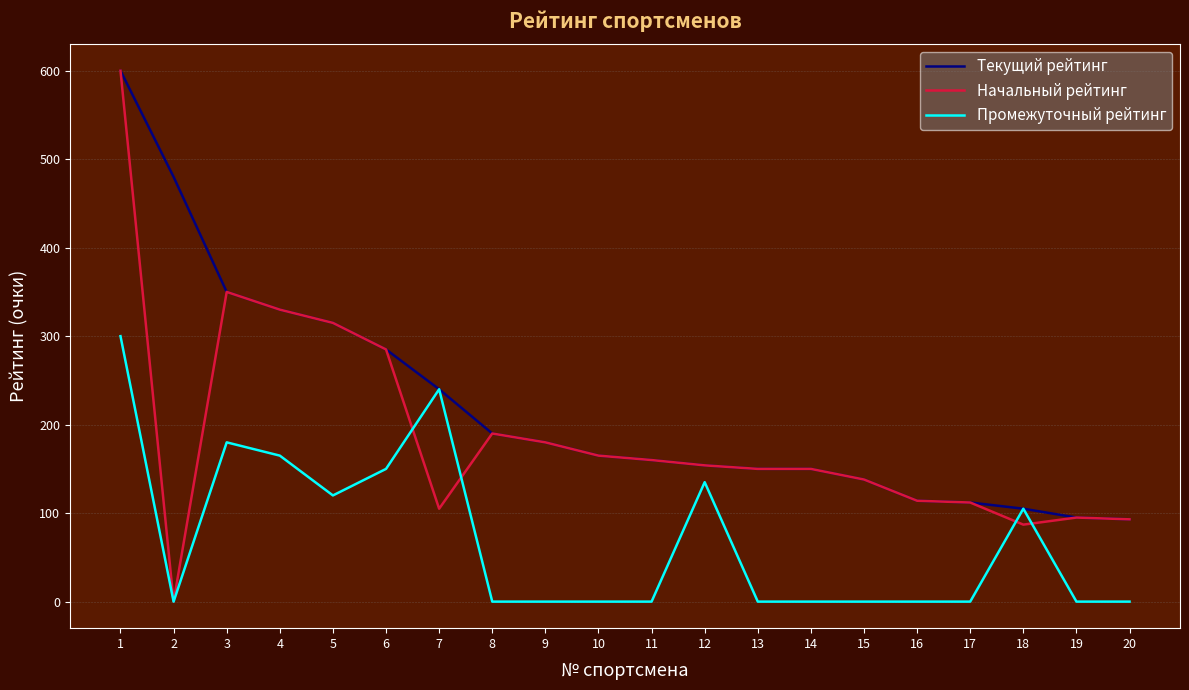

Is the value of Текущий рейтинг at 11 greater than the value of Промежуточный рейтинг at 2?

Yes